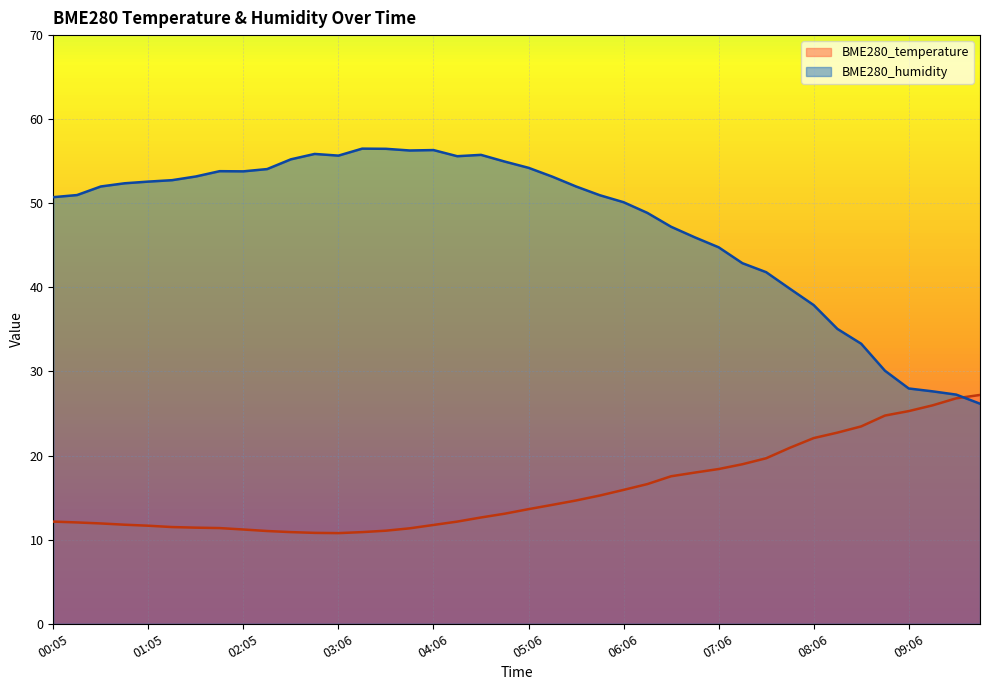

Does the chart display data point markers on the line(s)?

No